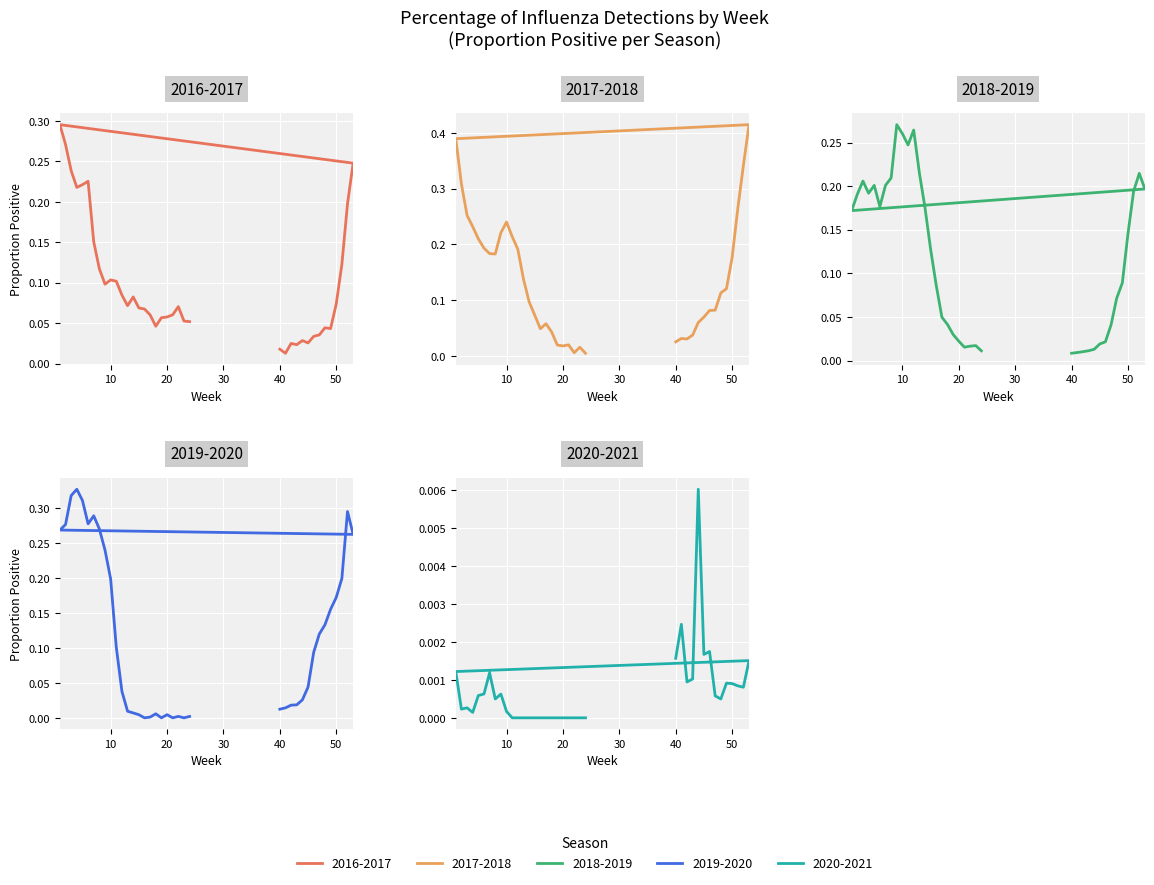

What are all the series names shown in the legend?

2016-2017, 2017-2018, 2018-2019, 2019-2020, 2020-2021